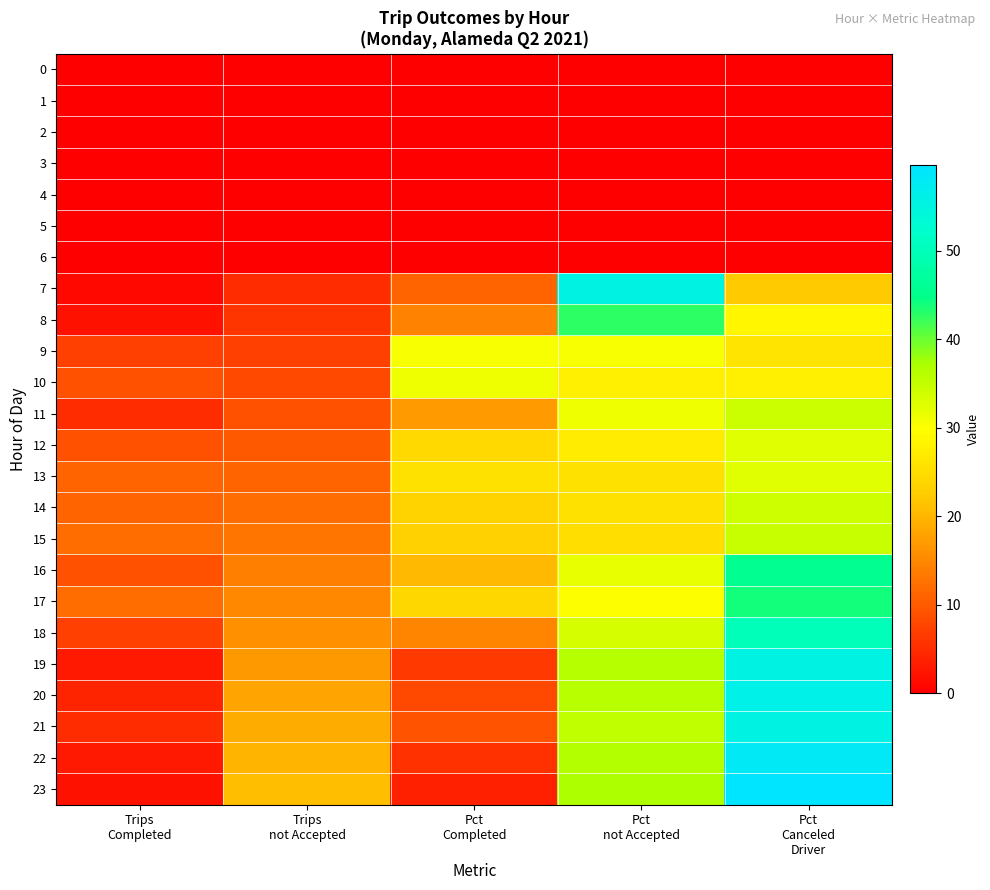

Which series has the largest range (max minus min)?

23